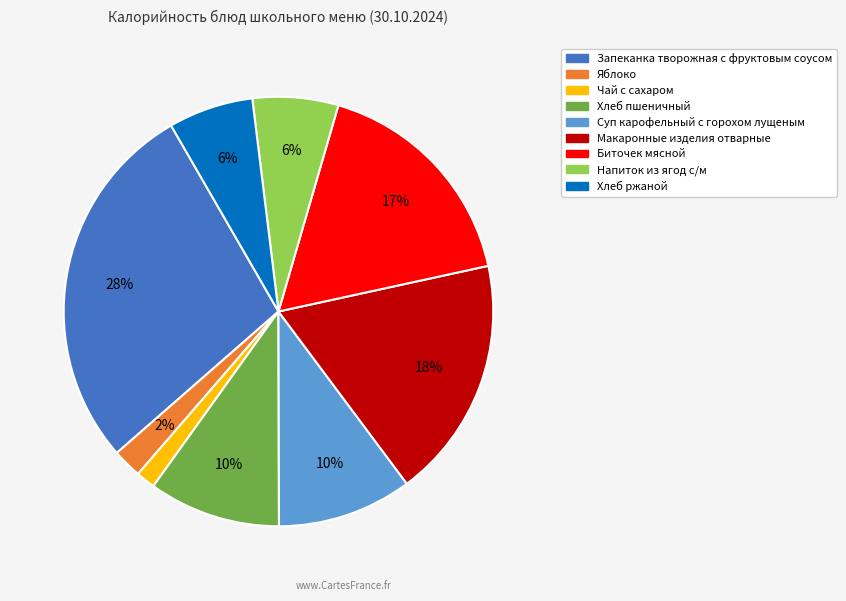

True or false: Биточек мясной accounts for 4% of the total.

False